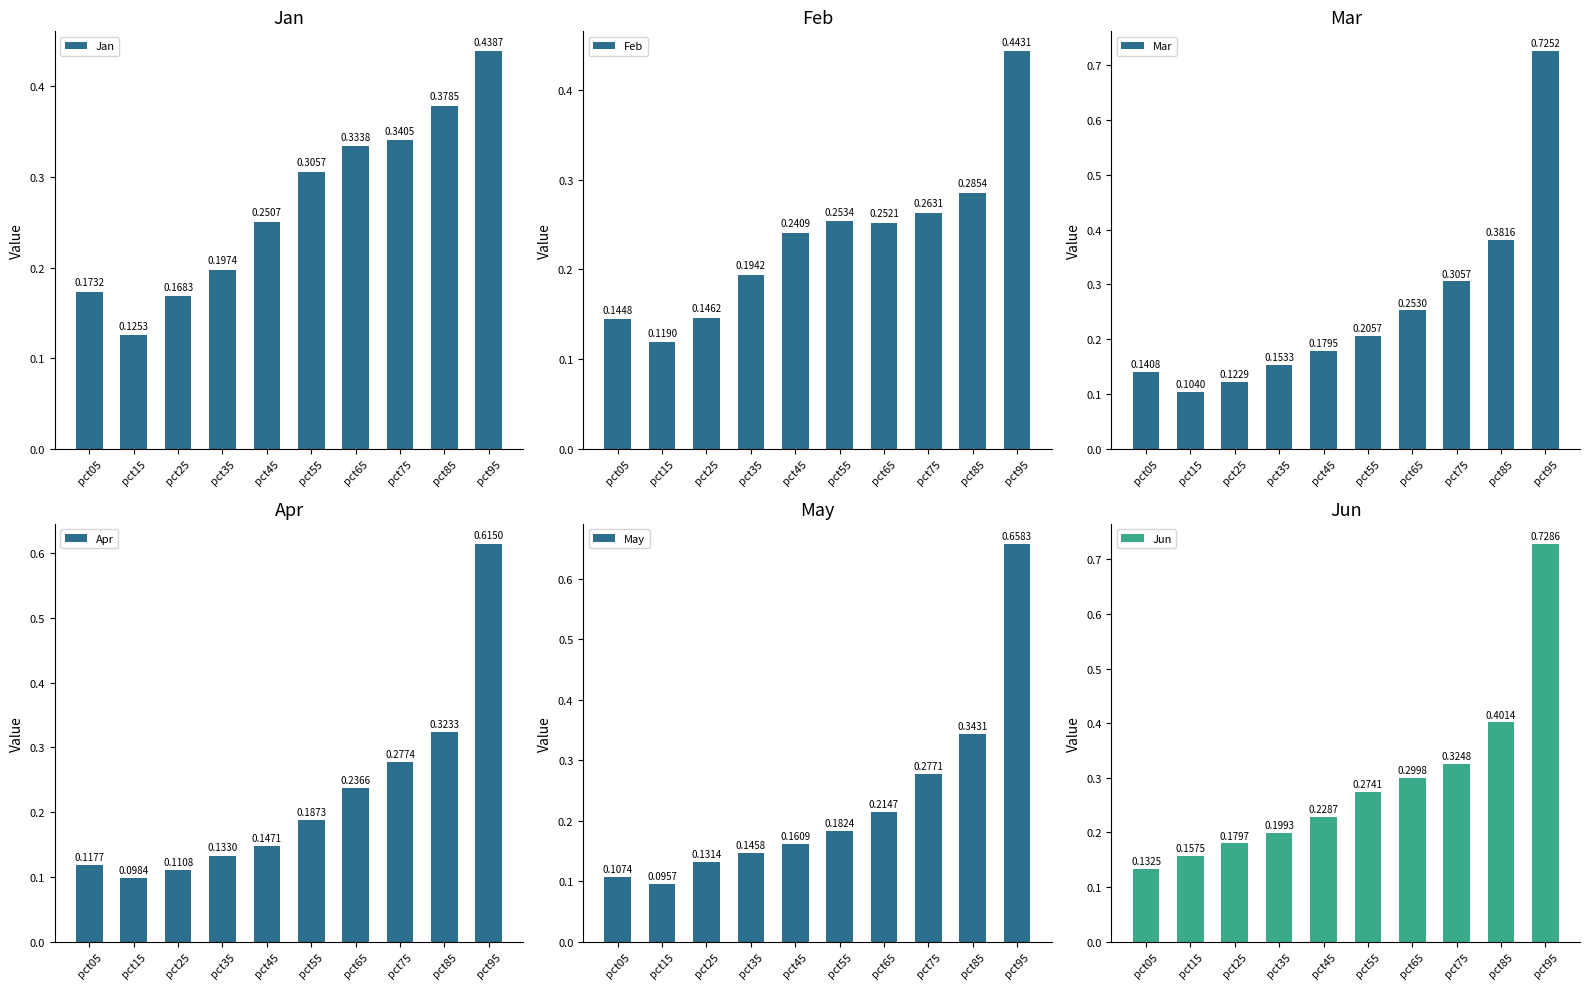

Reading left to right, what are all the values shown in this chart?

Jan: 0.2	0.1	0.2	0.2	0.3	0.3	0.3	0.3	0.4	0.4
Feb: 0.1	0.1	0.1	0.2	0.2	0.3	0.3	0.3	0.3	0.4
Mar: 0.1	0.1	0.1	0.2	0.2	0.2	0.3	0.3	0.4	0.7
Apr: 0.1	0.1	0.1	0.1	0.1	0.2	0.2	0.3	0.3	0.6
May: 0.1	0.1	0.1	0.1	0.2	0.2	0.2	0.3	0.3	0.7
Jun: 0.1	0.2	0.2	0.2	0.2	0.3	0.3	0.3	0.4	0.7